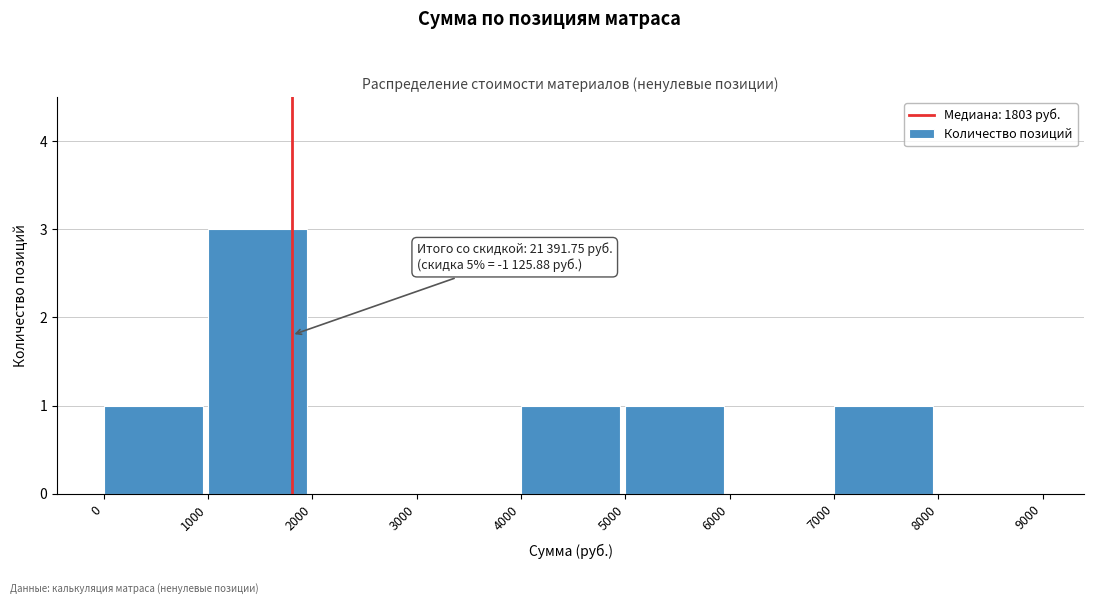

Reading left to right, transcribe all the data shown in this chart.

0=1	1000=3	2000=0	3000=0	4000=1	5000=1	6000=0	7000=1	8000=0